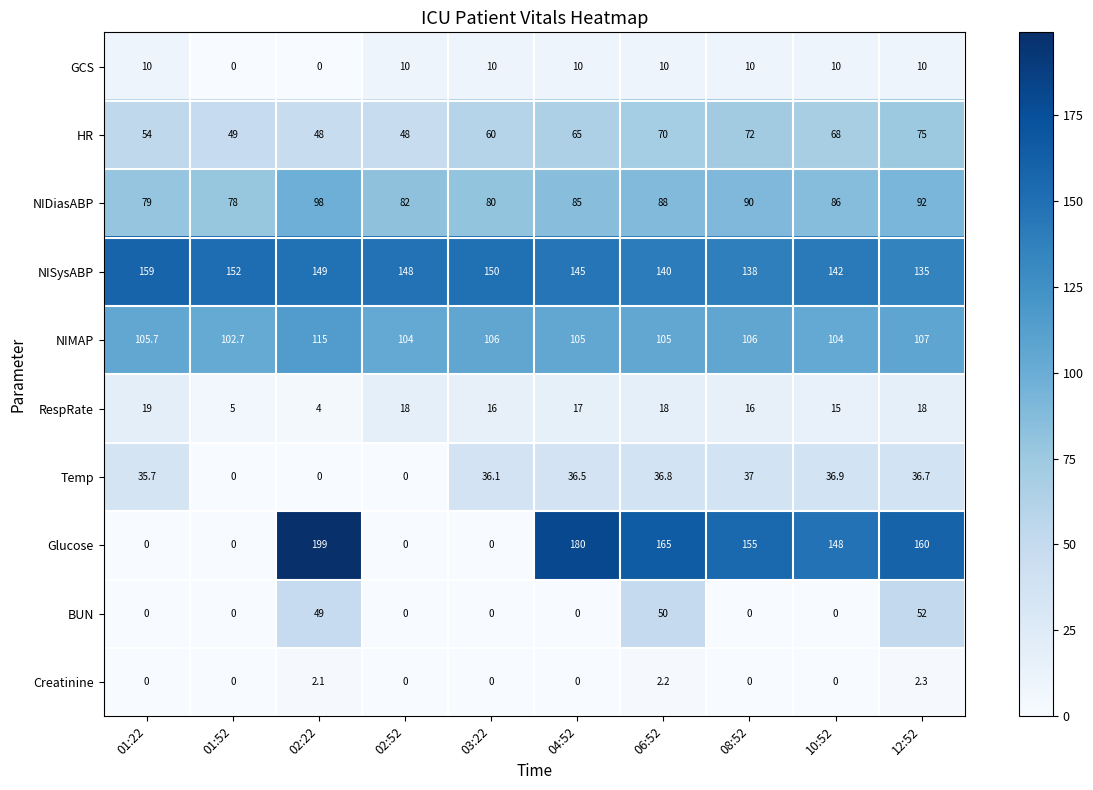

What is the sum of the Glucose values at 08:52 and 10:52?

303.0